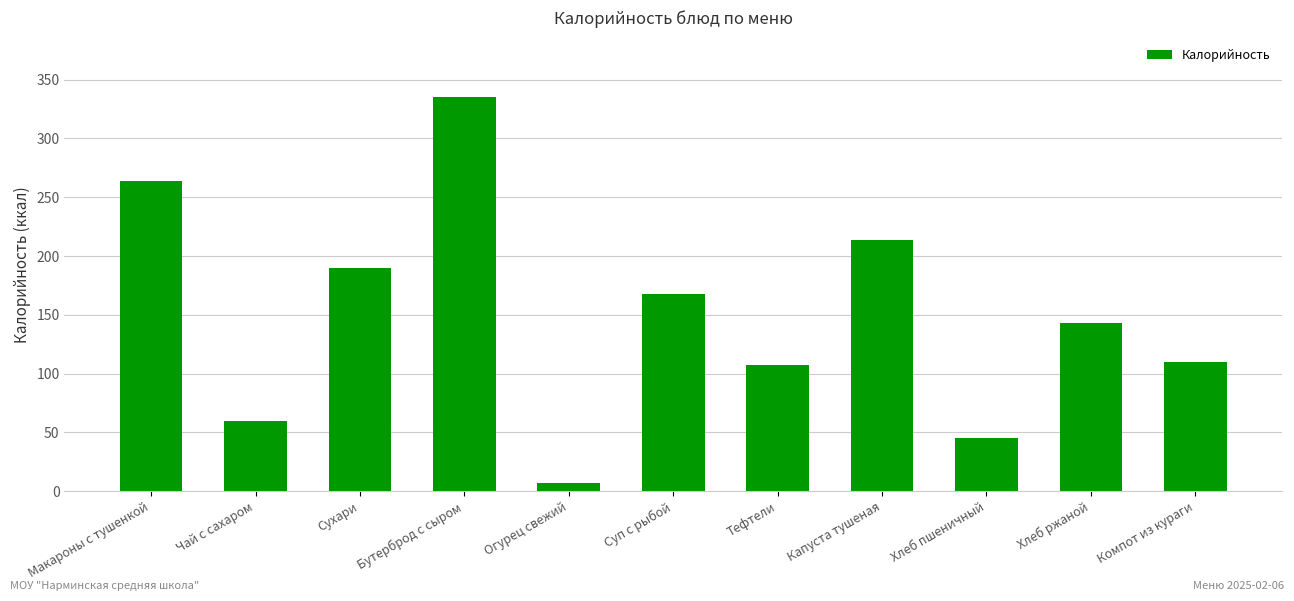

Are the bars horizontal?

No